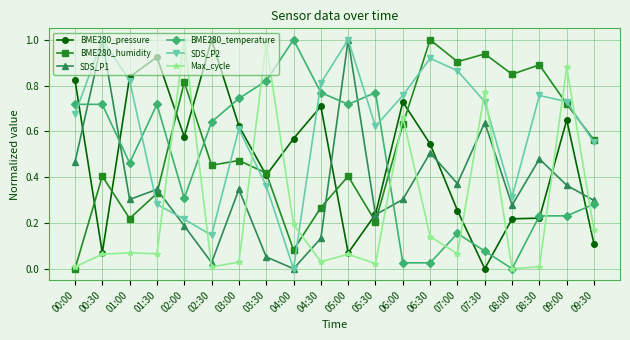

Which series has the largest total across all categories?

SDS_P2